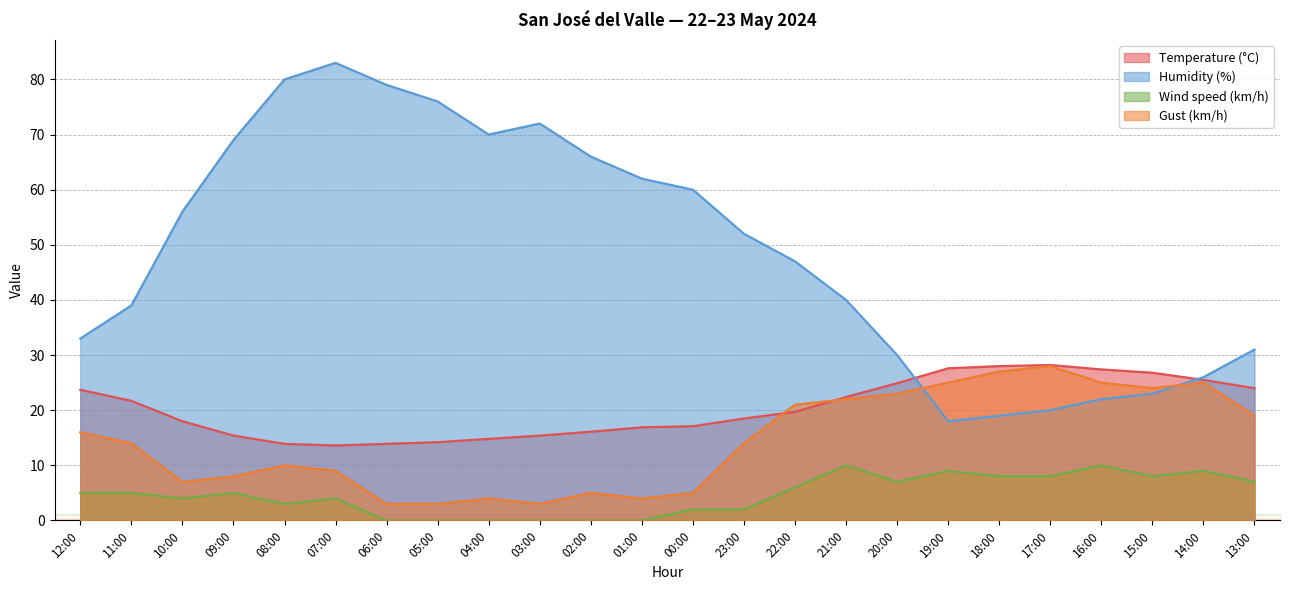

True or false: Humidity (%) and Wind speed (km/h) intersect in this chart.

False